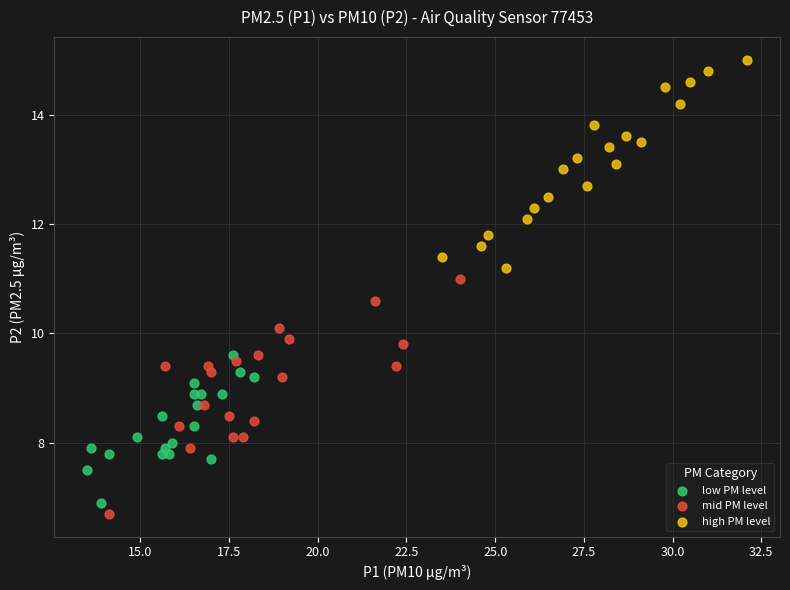

Which series has the widest spread of Y values?

mid PM level